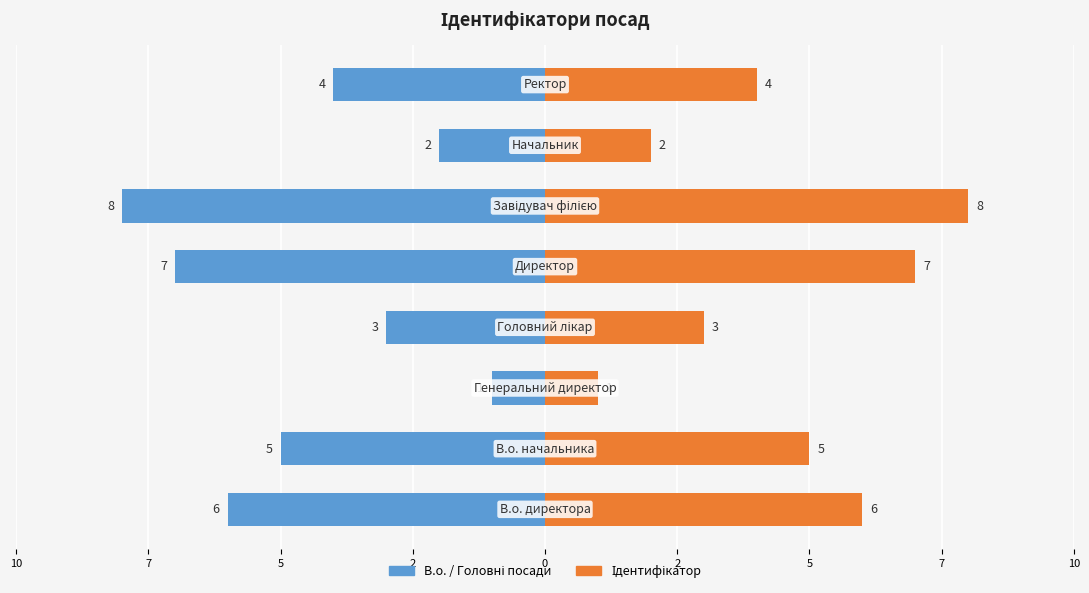

Reading right to left, transcribe all the data shown in this chart.

В.о. / Головні посади: -4	-2	-8	-7	-3	-1	-5	-6
Ідентифікатор: 4	2	8	7	3	1	5	6